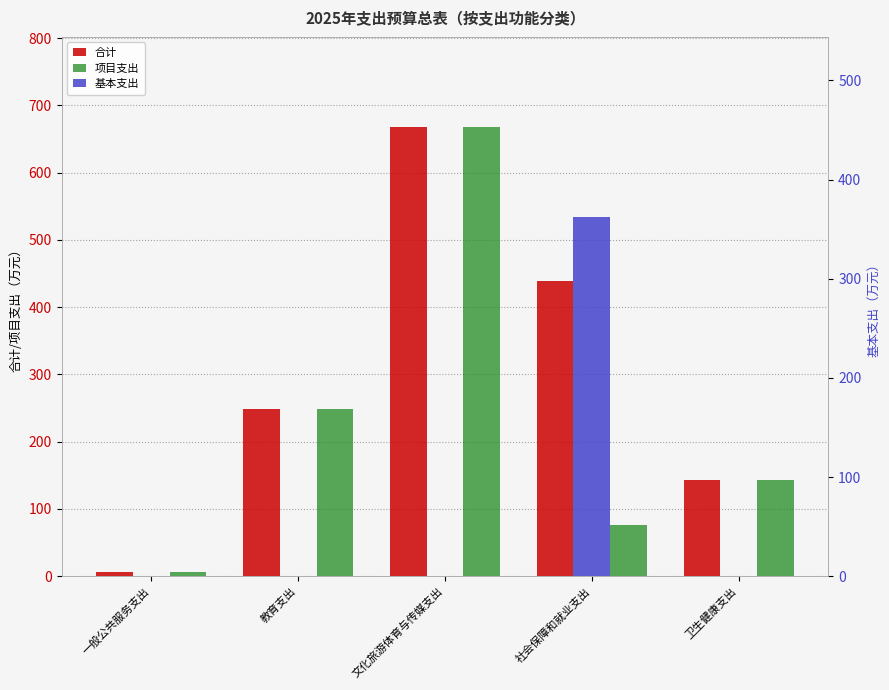

Is the value of 基本支出 at 卫生健康支出 greater than the value of 合计 at 教育支出?

No